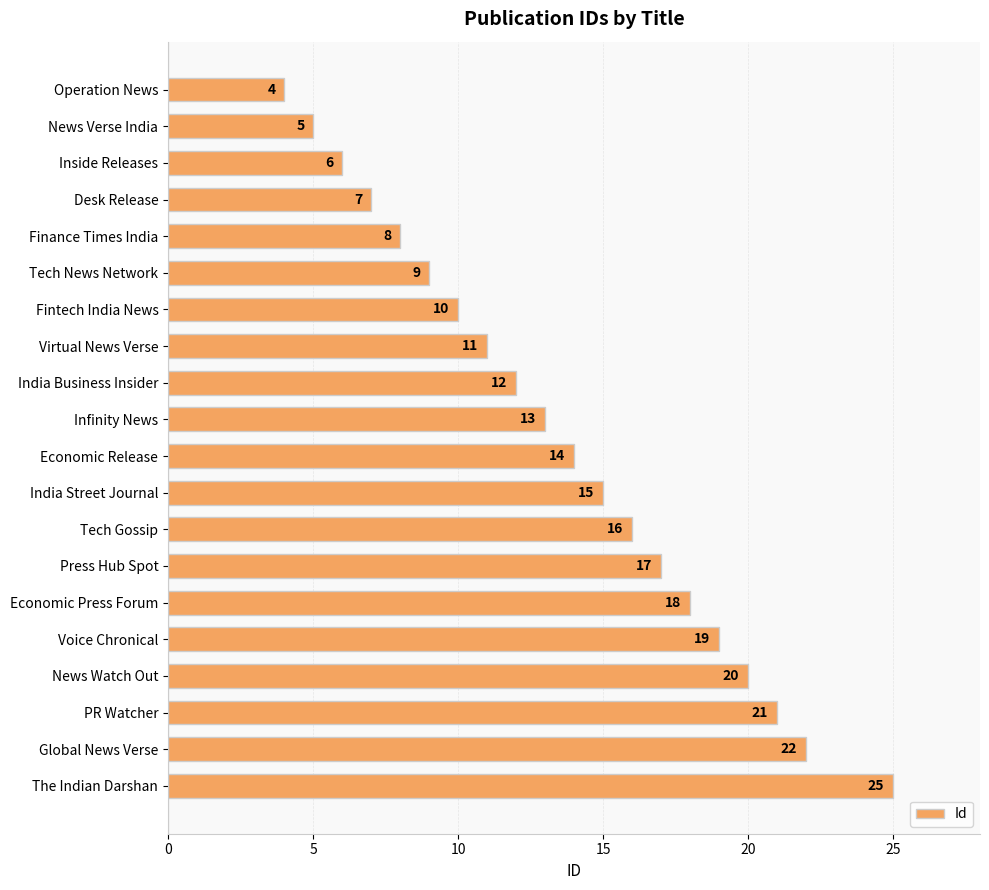

What is the difference between the maximum and minimum values?

21